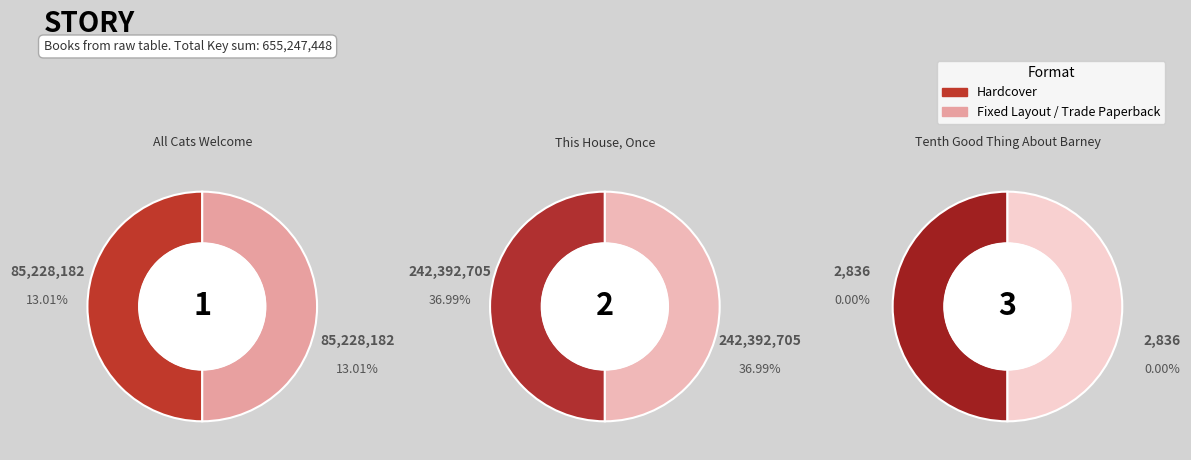

To the nearest percent, what is the difference between the Tenth Good Thing About Barney and All Cats Welcome slice percentages?

26%